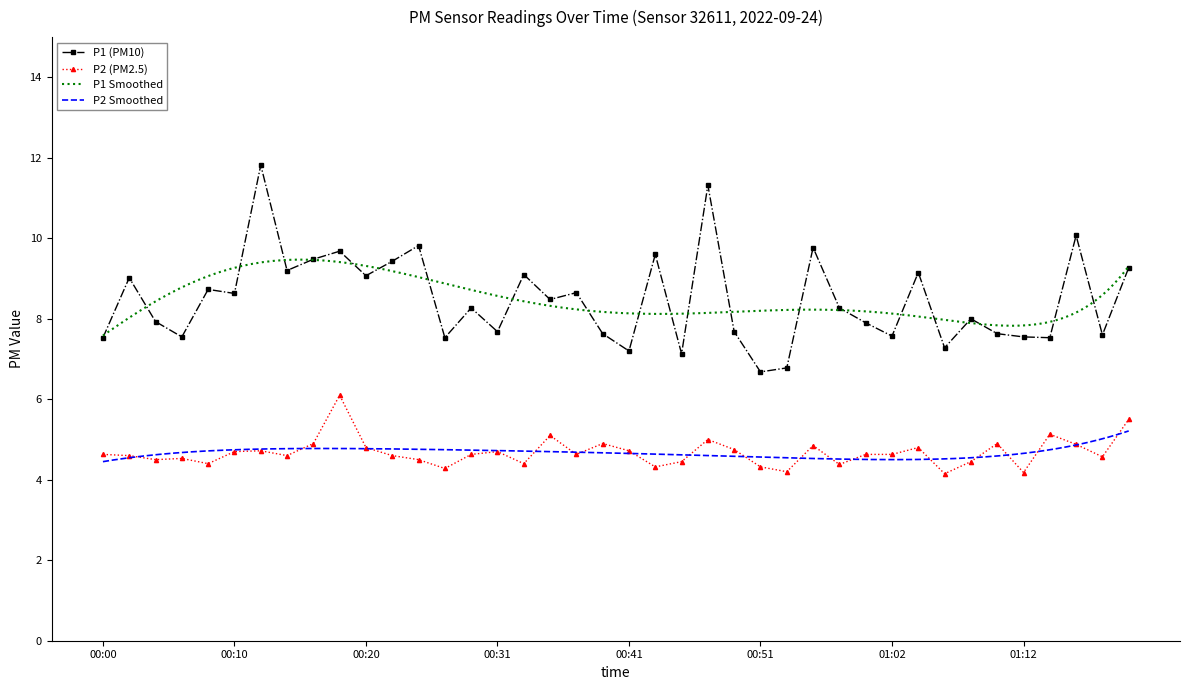

What is the difference between the highest and lowest values at 00:57?

3.9